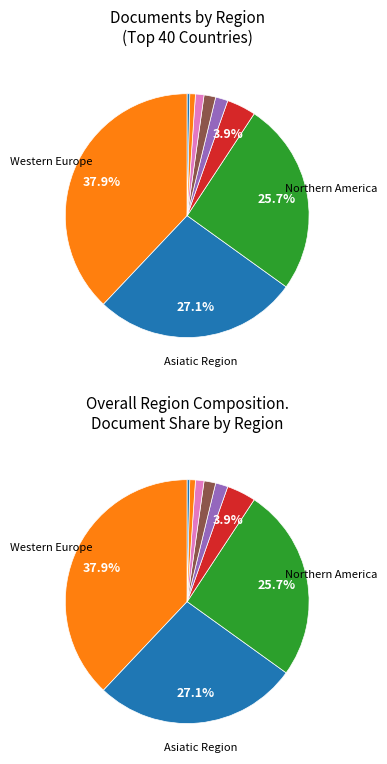

Is it true that Singapore is 0% of the pie?

True